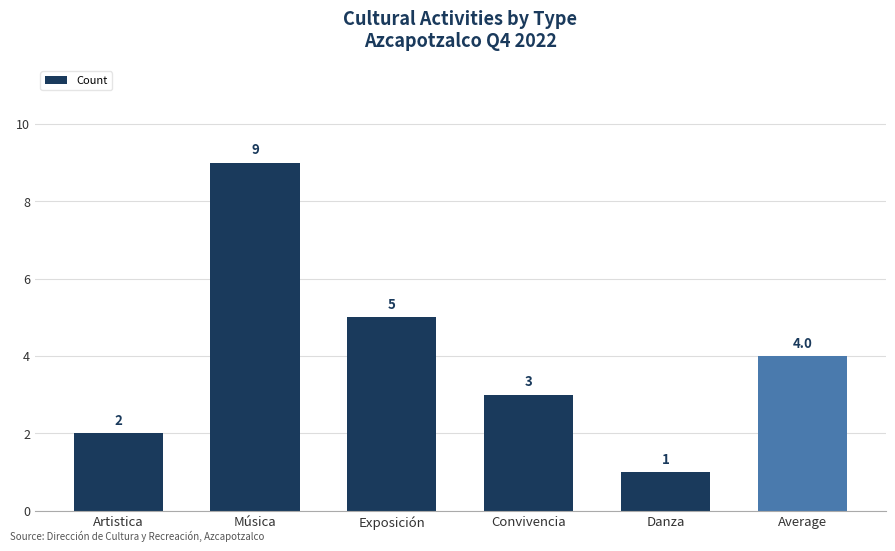

What position from the left is Average?

6